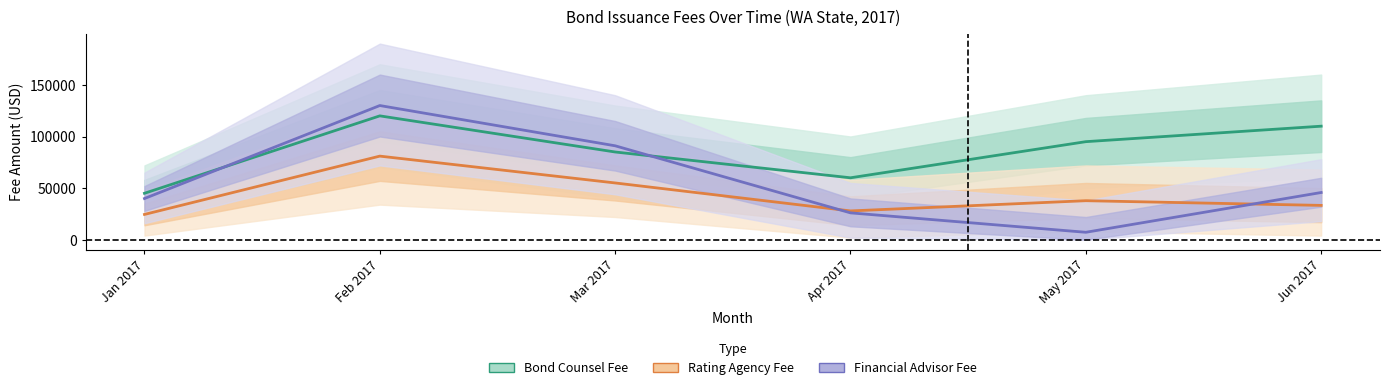

At which label does Rating Agency Fee reach its minimum?

Jan 2017